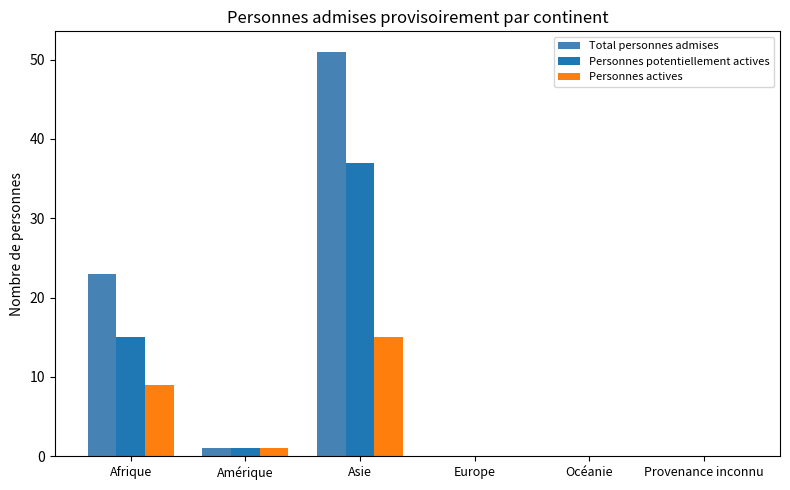

Which series has the largest total across all categories?

Total personnes admises